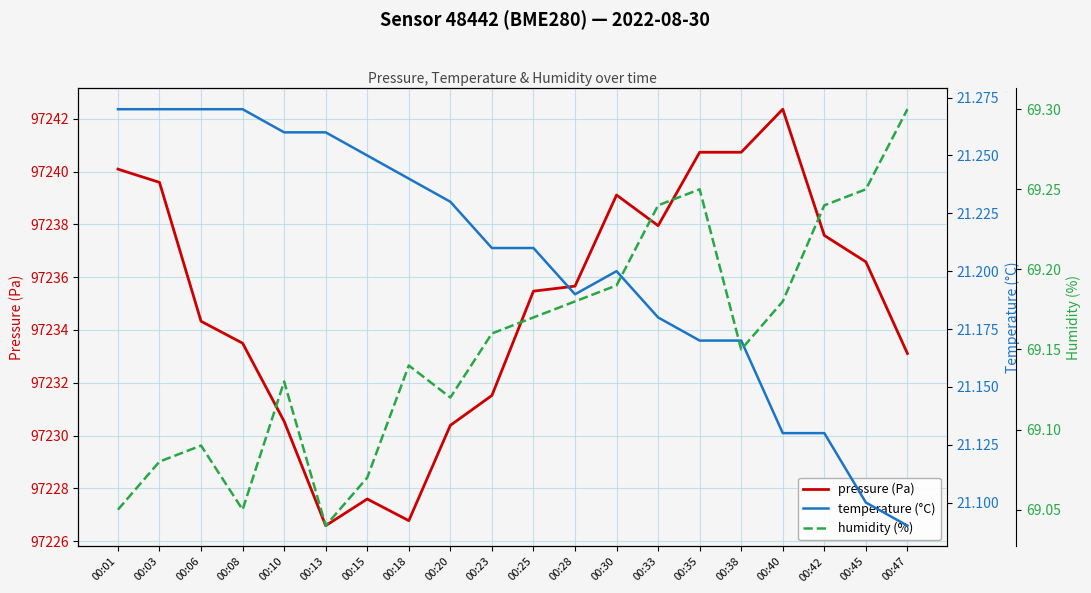

How many series are shown in this chart?

3